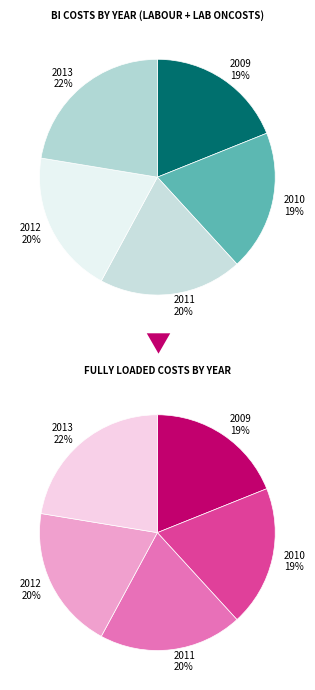

Is there a majority slice in this chart?

No